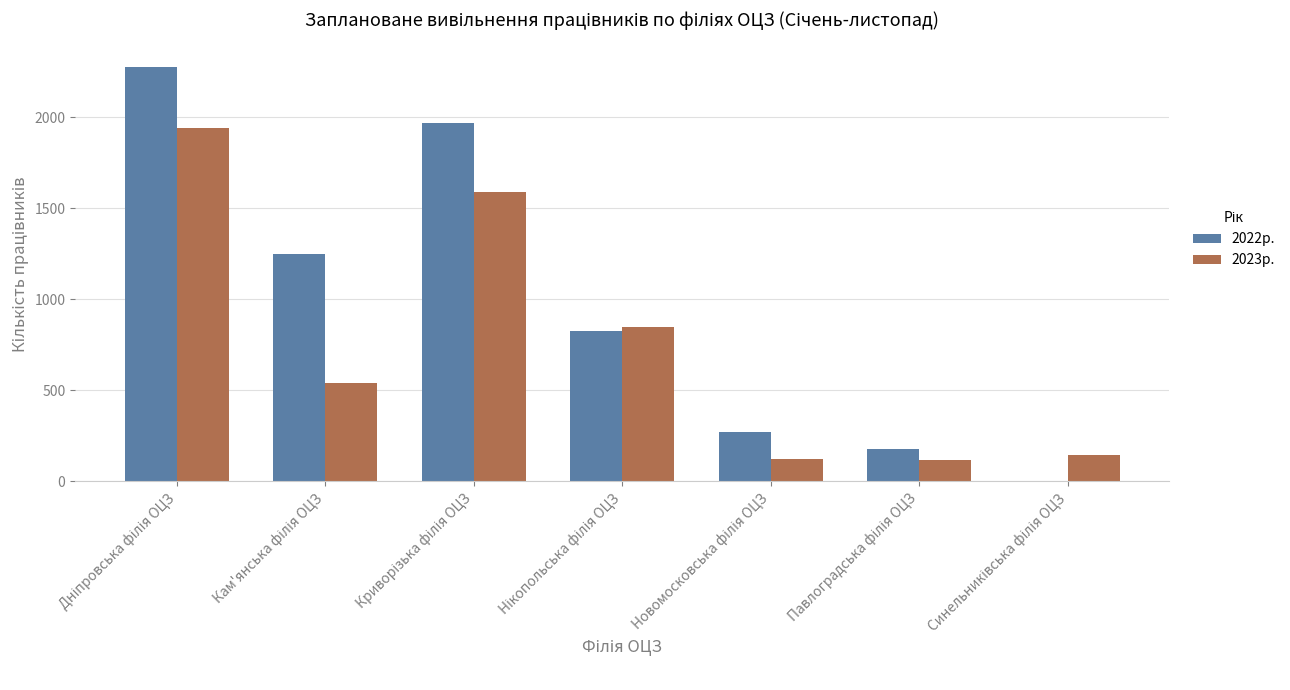

How many groups of bars are there?

7